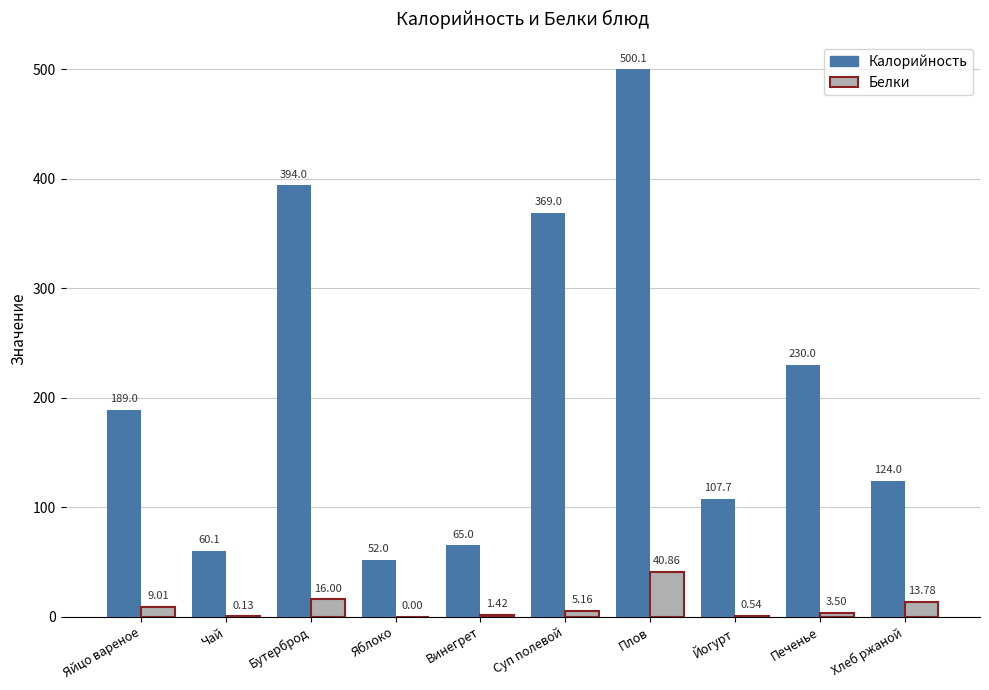

What is the difference between the Калорийность values at Винегрет and Яблоко?

13.0